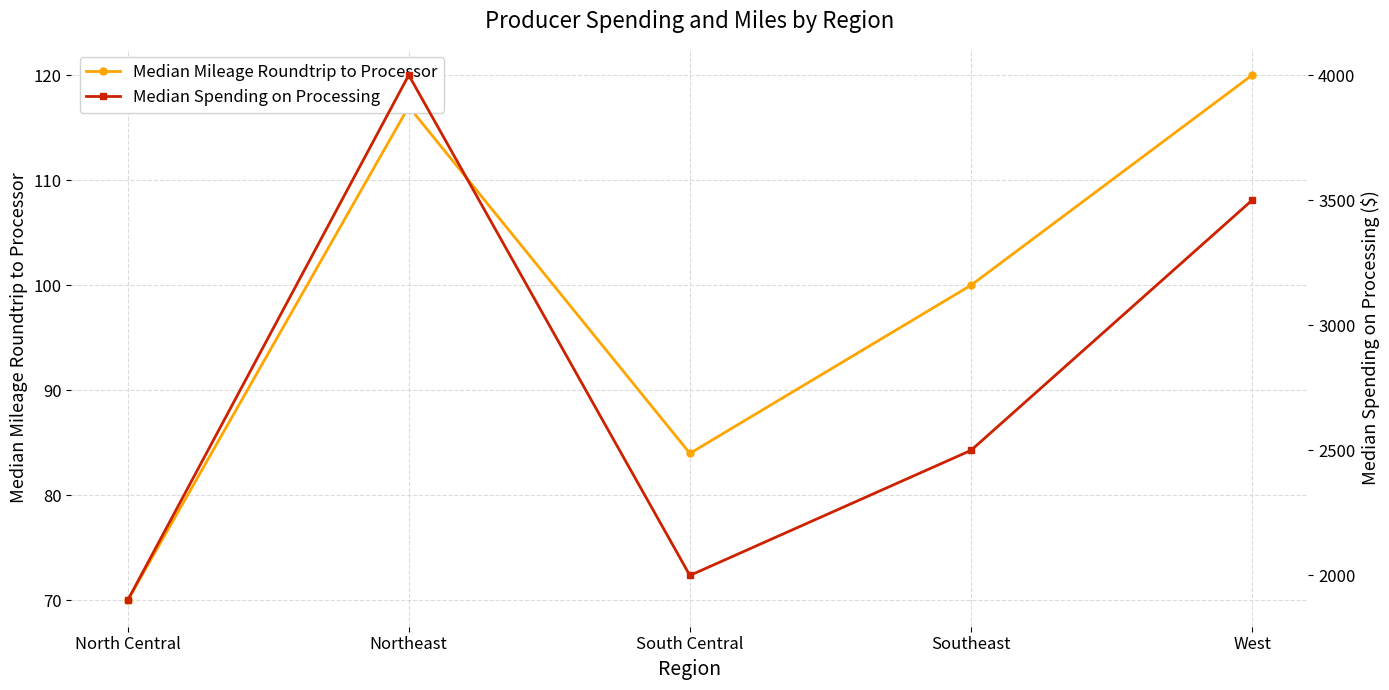

Where is the first local maximum for Median Spending on Processing?

Northeast